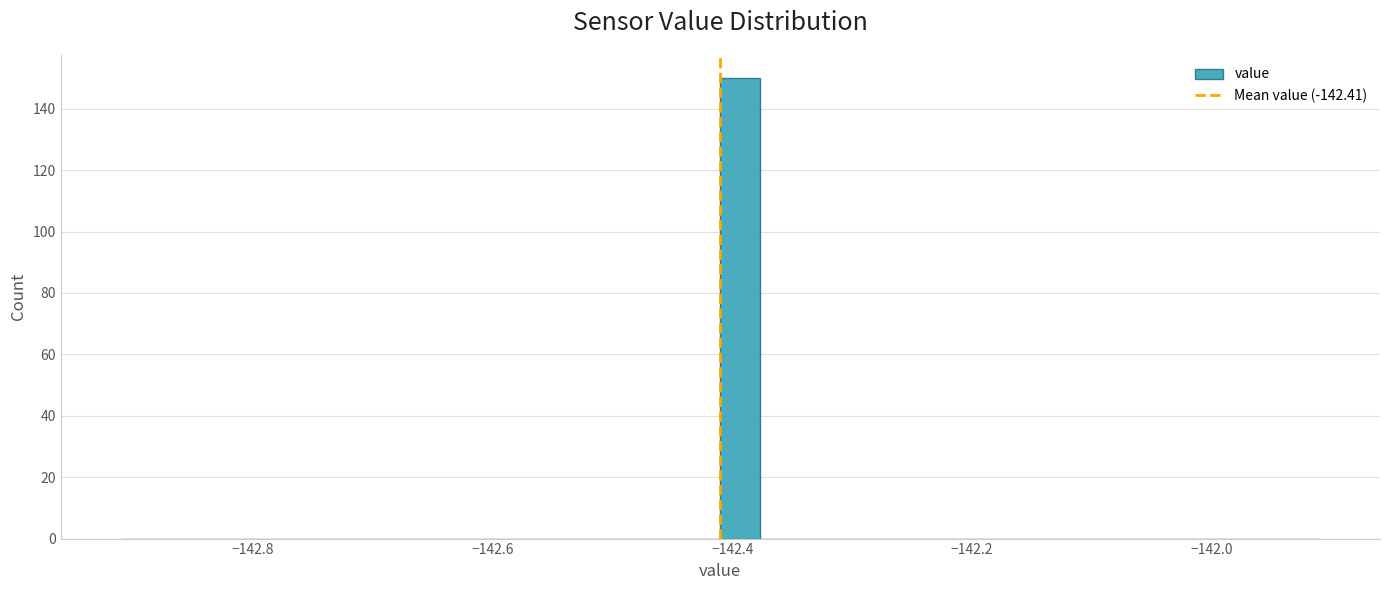

Around what value on the x-axis is the tallest bar? Give the approximate position of its centre, as read against the axis.

-142.40